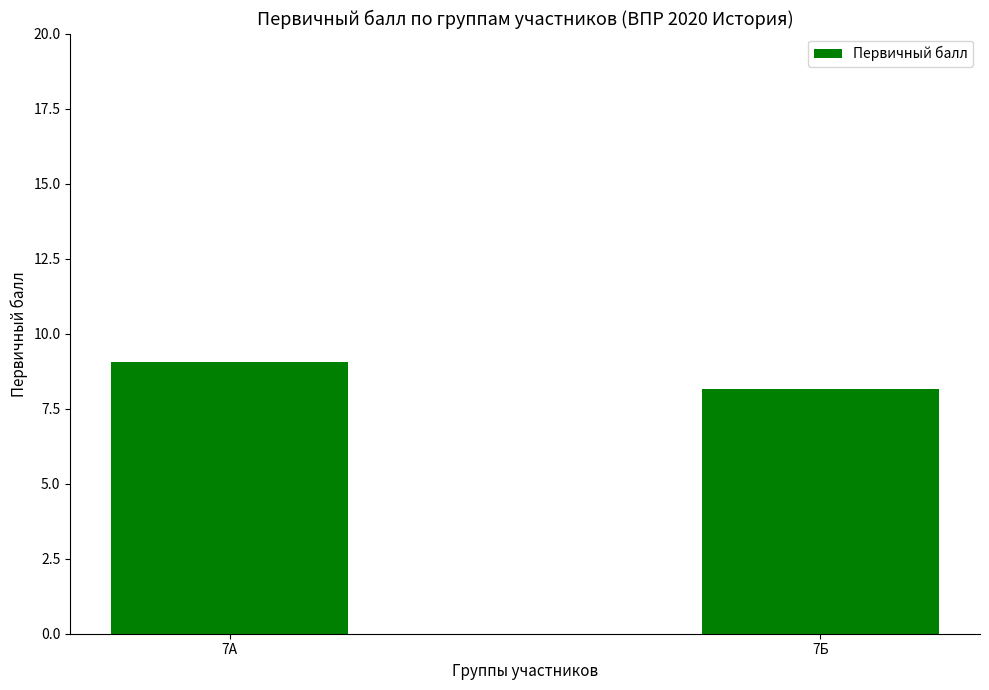

How many data points are above 9?

1